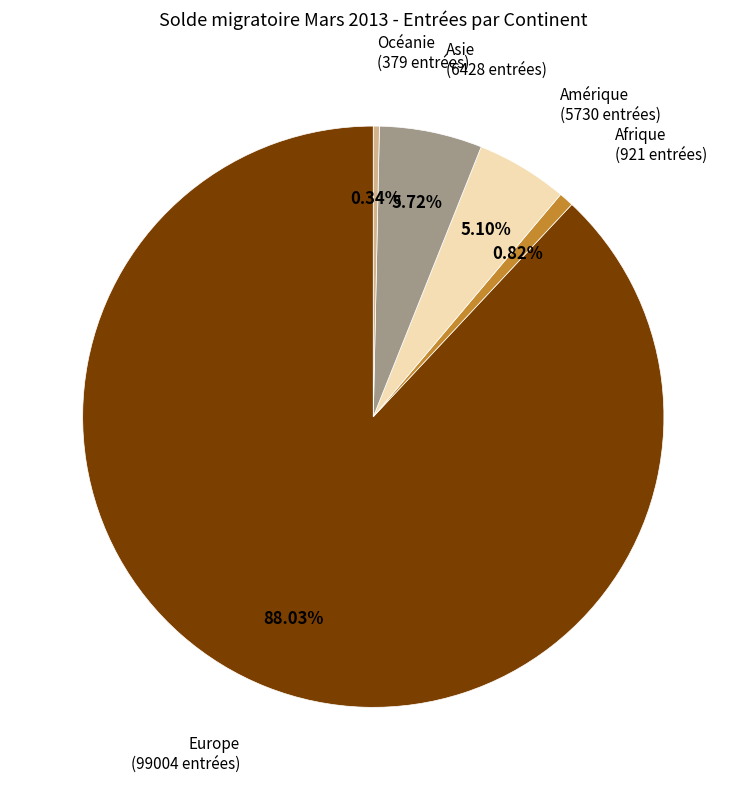

Is there any slice that represents more than half of the pie?

Yes